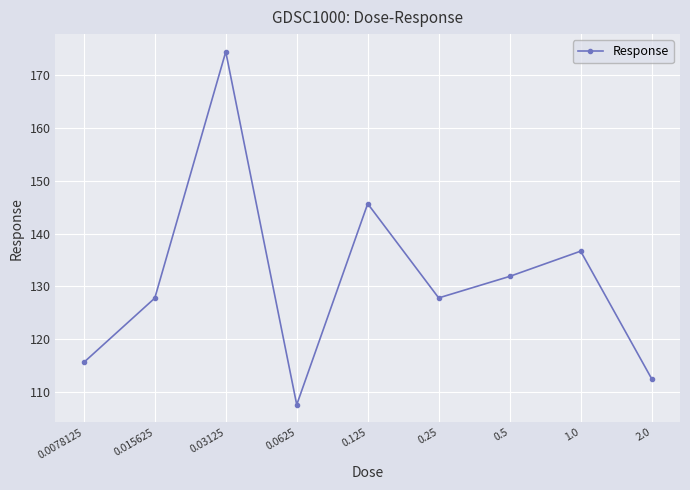

What is the greatest value displayed?

174.5